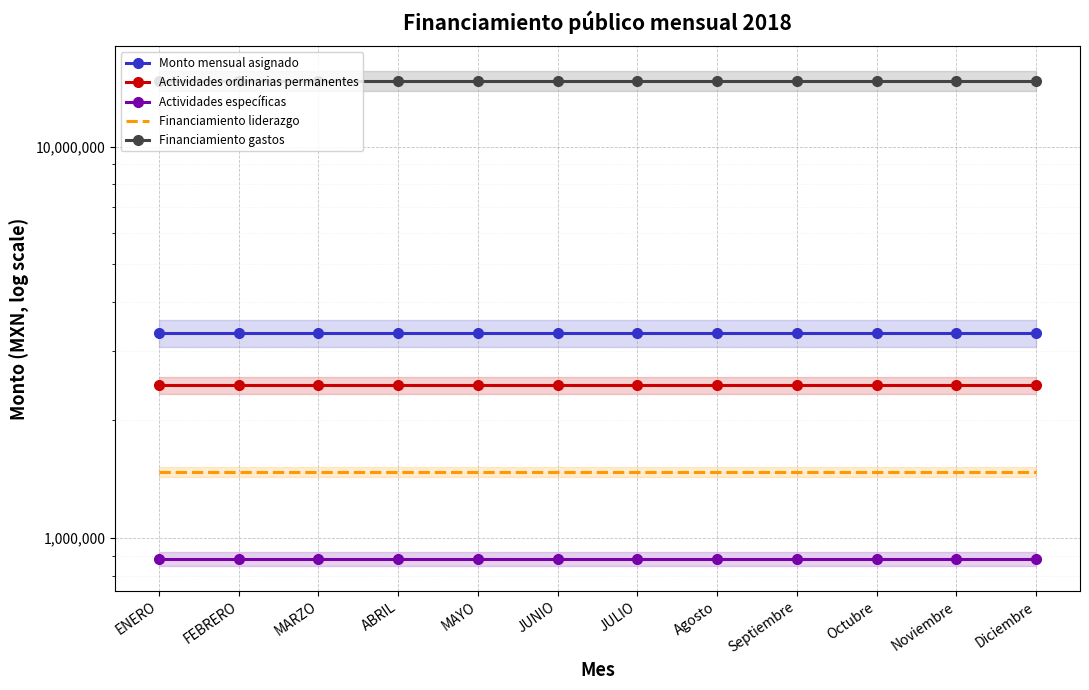

True or false: Actividades específicas and Financiamiento liderazgo cross at least once.

False